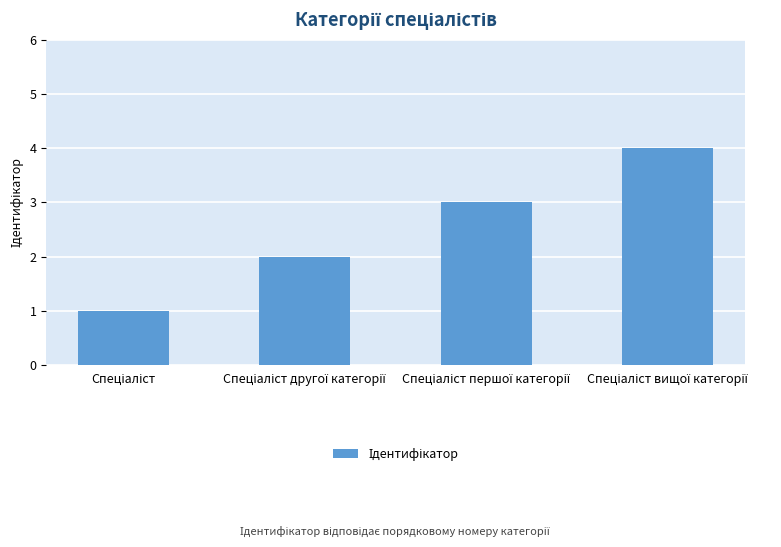

How many data points are less than 3?

2